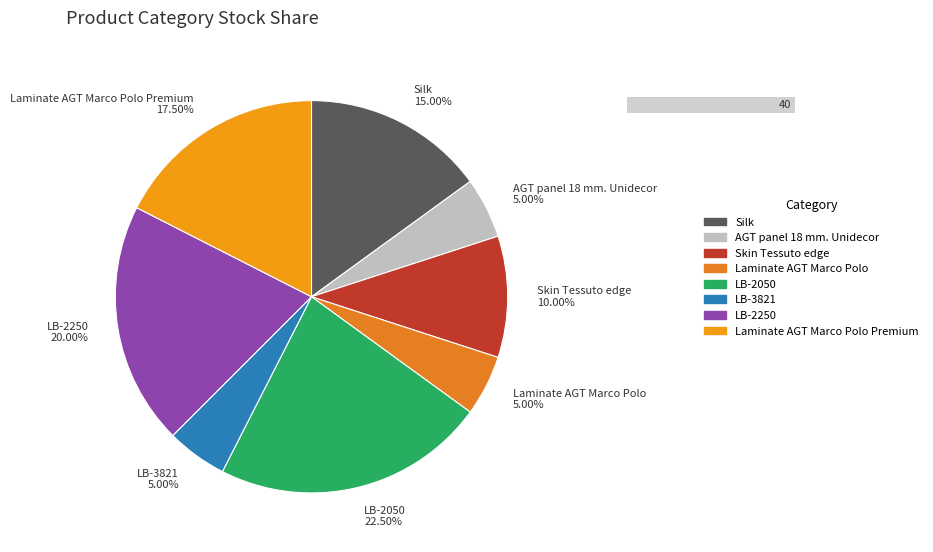

To the nearest percent, what is the combined percentage of LB-2050 and LB-2250?

42%